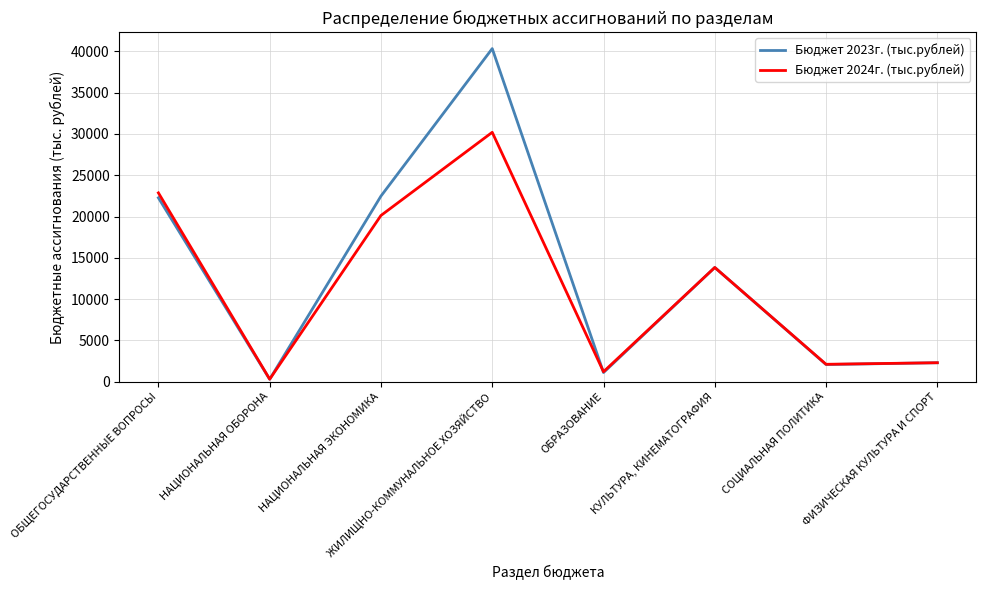

At which category is the sum across all series the highest?

ЖИЛИЩНО-КОММУНАЛЬНОЕ ХОЗЯЙСТВО